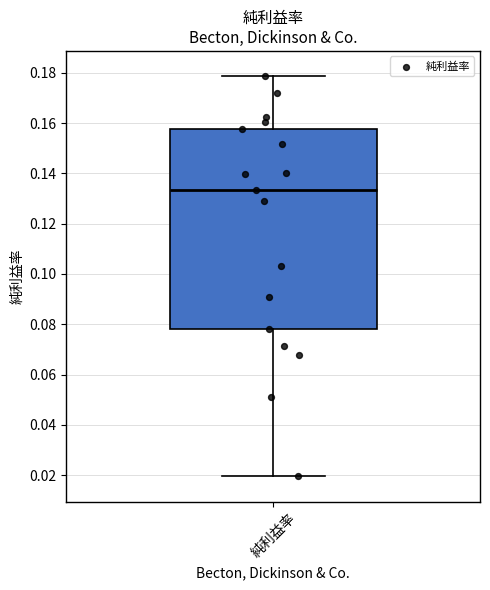

Transcribe this box plot: give where the median line is, the range the box spans, and where the two whiskers end, as read against the y-axis. The values are not printed on the chart, so give them approximately, as read against the axis.

median 0.134, box 0.078 to 0.158, whiskers 0.020 to 0.178